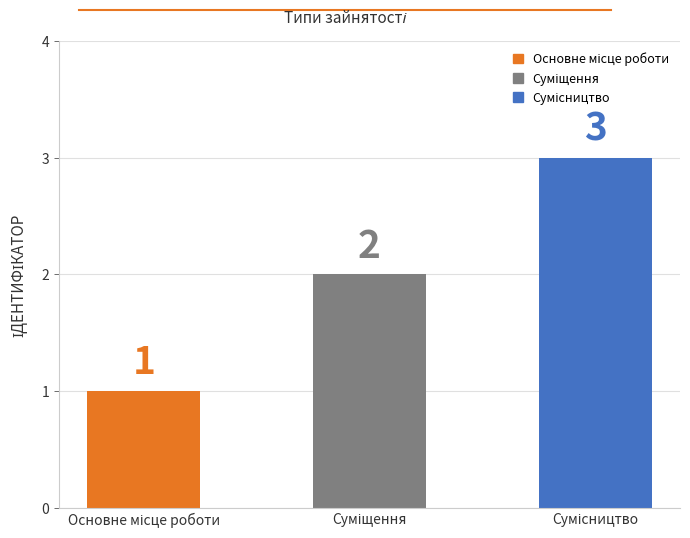

What is the average value?

2